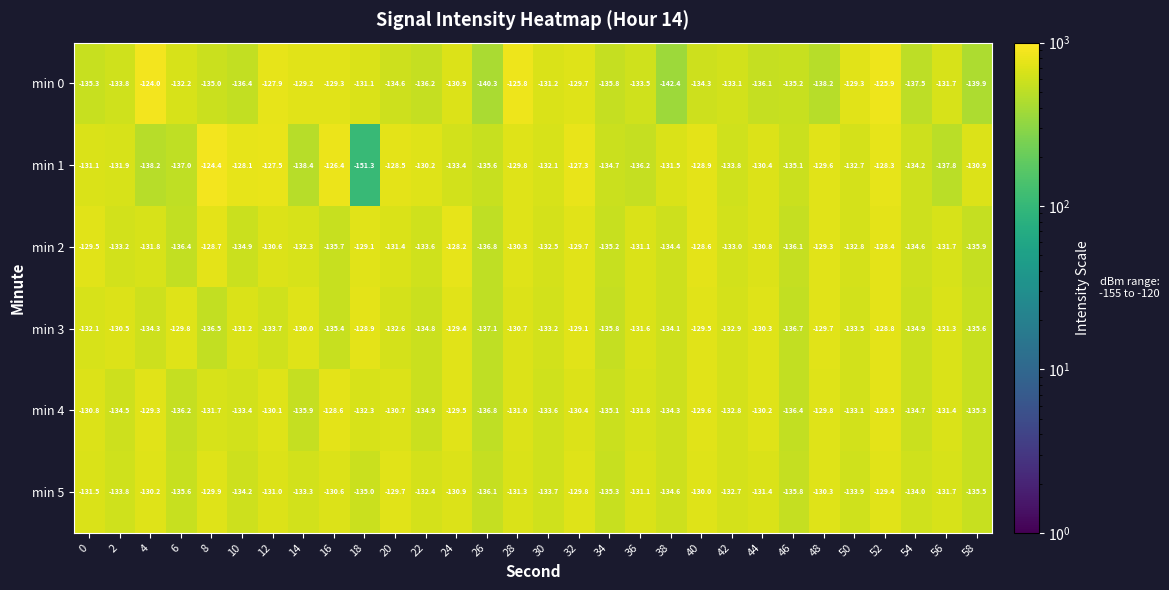

At which label does min 5 first exceed -131?

4